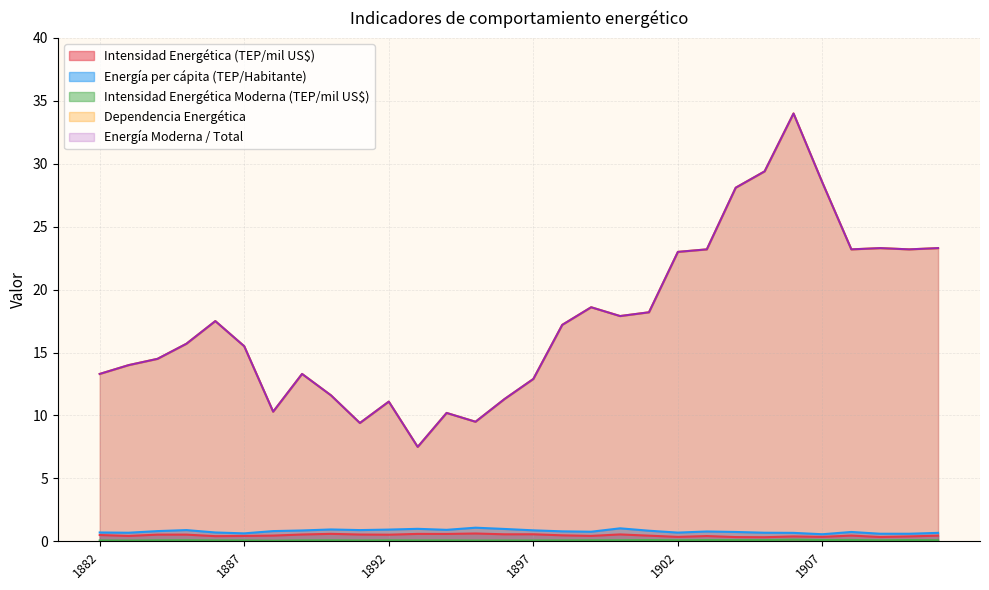

What is the difference between the second highest and minimum values in the Intensidad Energética Moderna (TEP/mil US$) series?

0.1